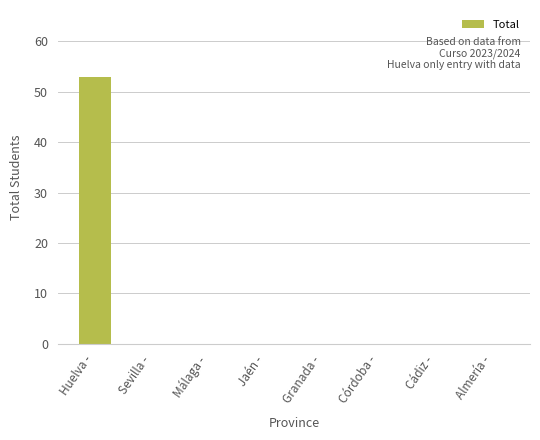

Which has a higher value, Huelva - or Granada -?

Huelva -